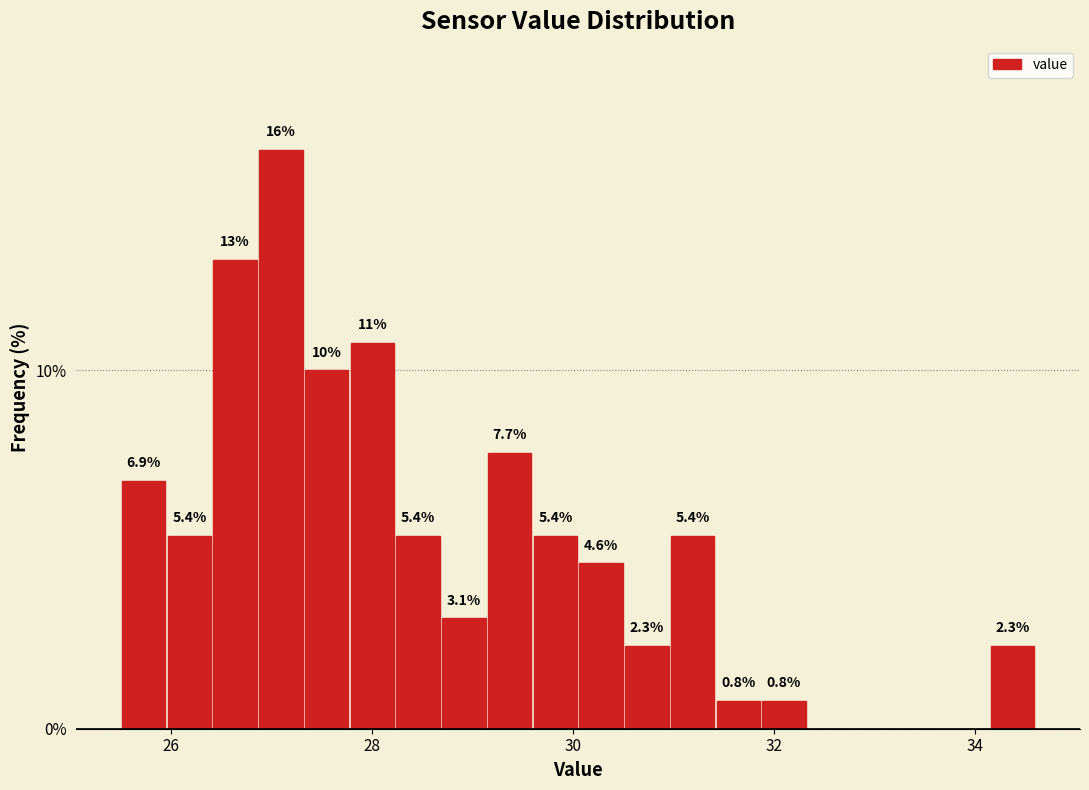

Around what value on the x-axis is the tallest bar? Give the approximate position of its centre, as read against the axis.

27.0